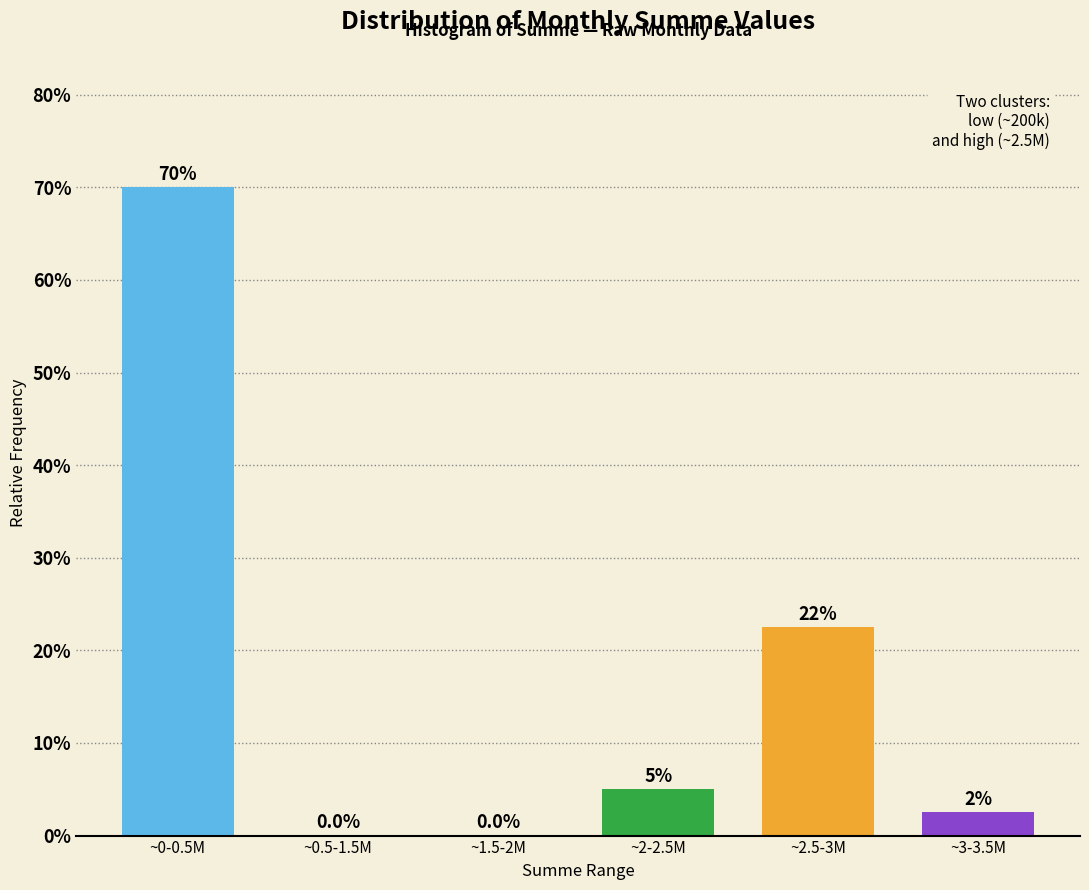

Reading left to right, transcribe all the data shown in this chart.

~0-0.5M=70.0	~0.5-1.5M=0.0	~1.5-2M=0.0	~2-2.5M=5.0	~2.5-3M=22.5	~3-3.5M=2.5